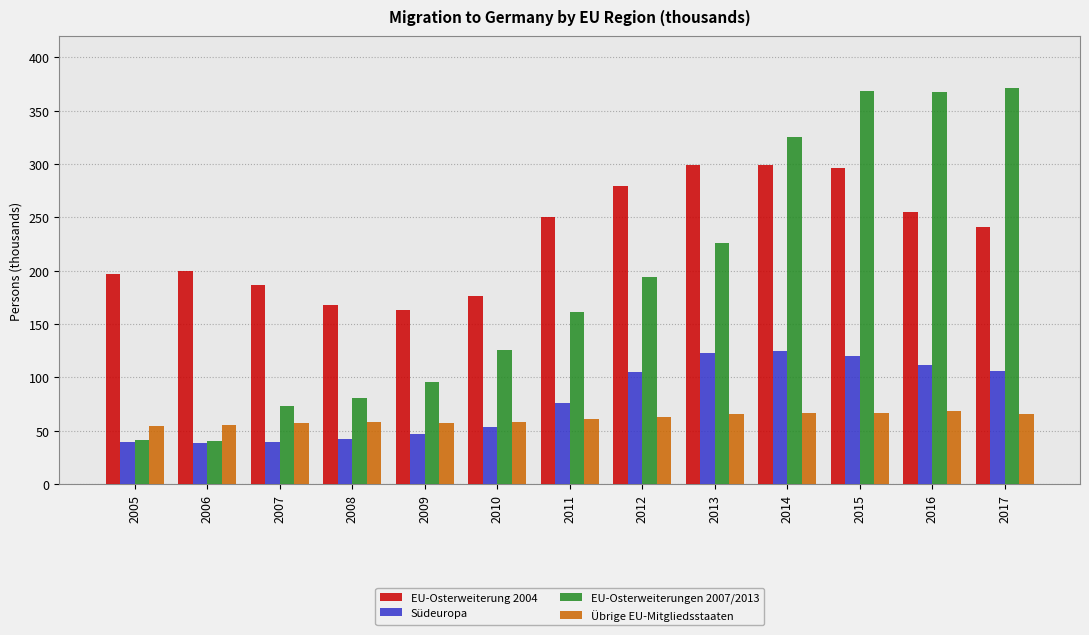

At 2015, list the series in order from largest to smallest.

EU-Osterweiterungen 2007/2013, EU-Osterweiterung 2004, Südeuropa, Übrige EU-Mitgliedsstaaten